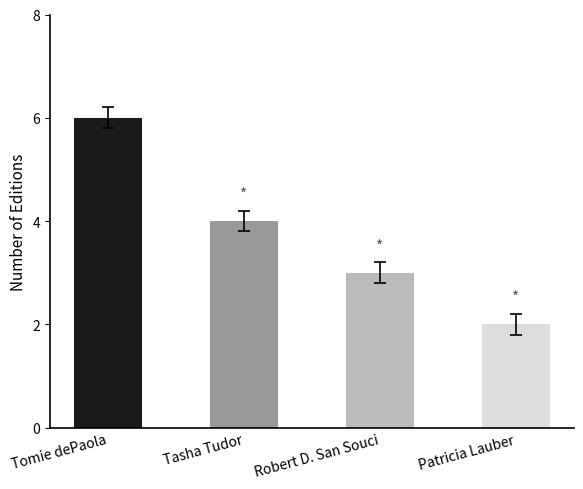

What is the difference between the maximum and minimum values?

4